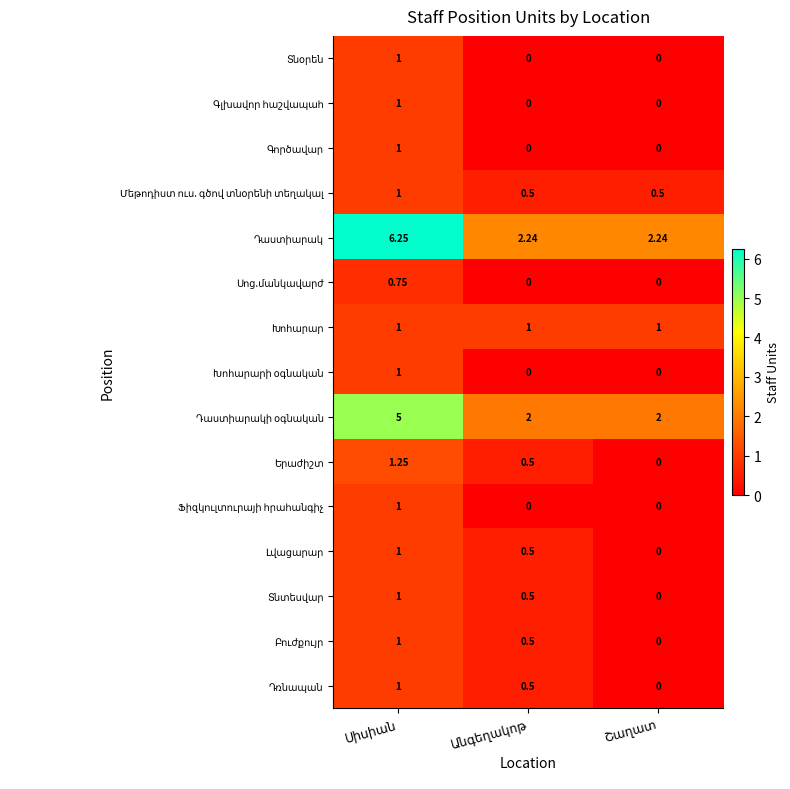

How many series are shown in this chart?

15